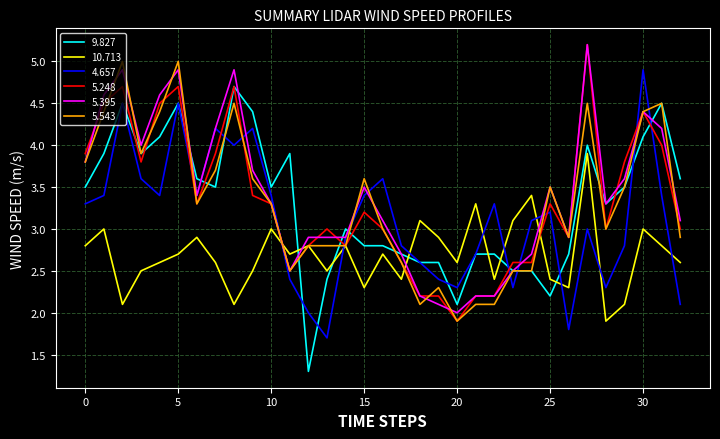

What is the greatest value displayed?

5.2